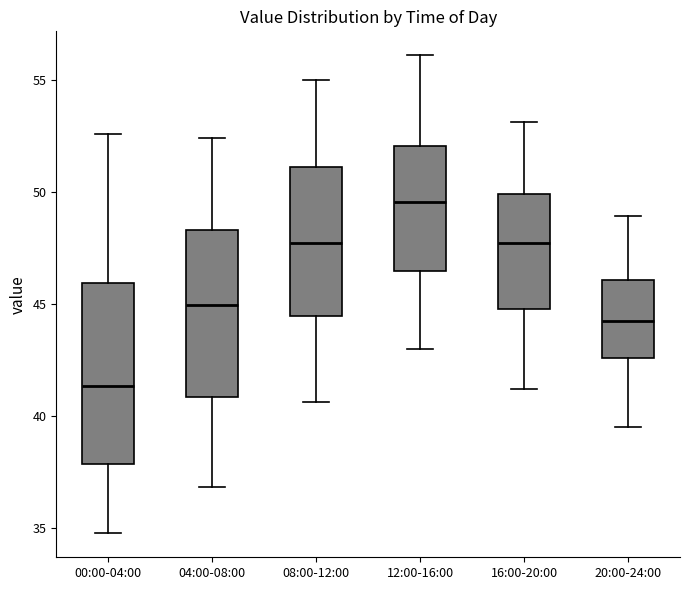

Where does the median line of the box for 04:00-08:00 sit on the y-axis? The values are not printed on the chart, so give them approximately, as read against the axis.

45.0